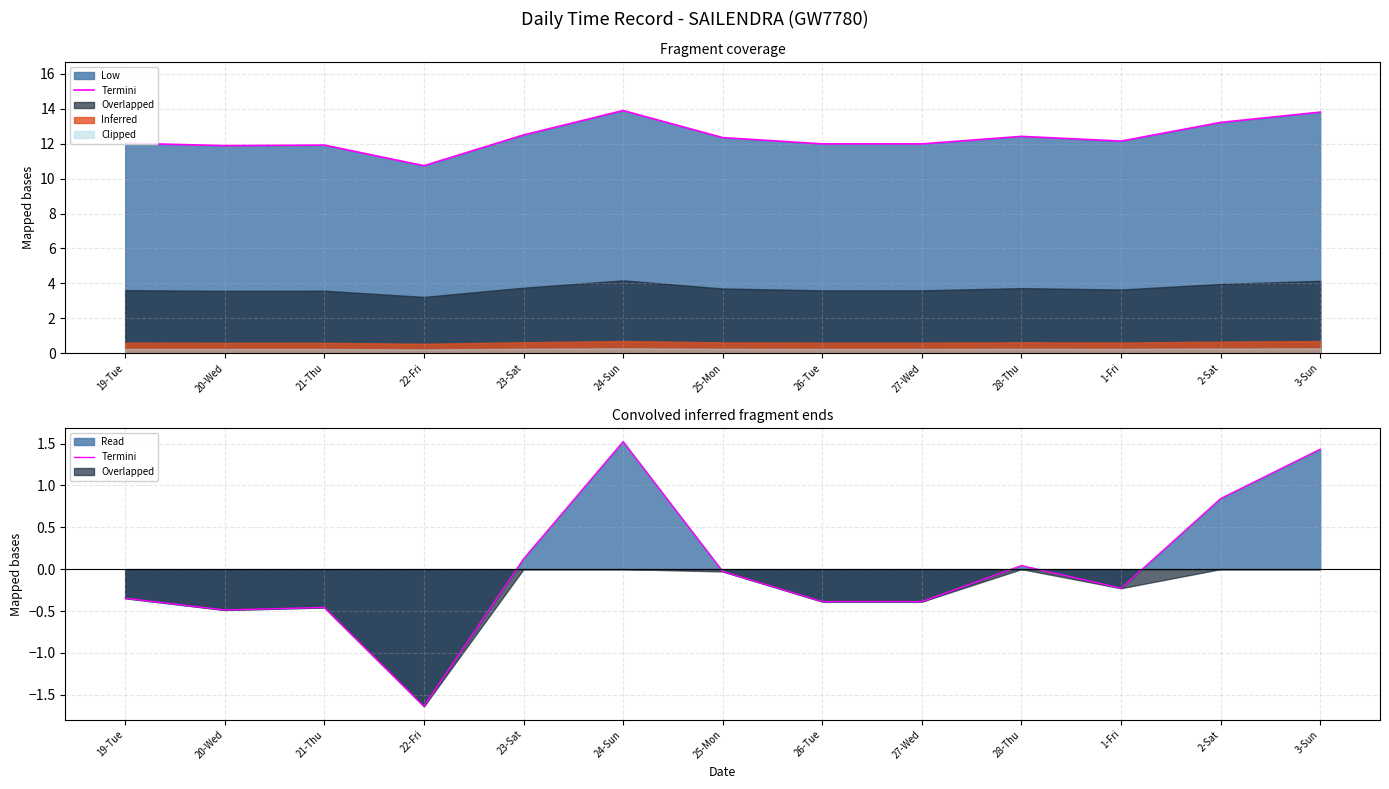

Where is the first local maximum?

21-Thu